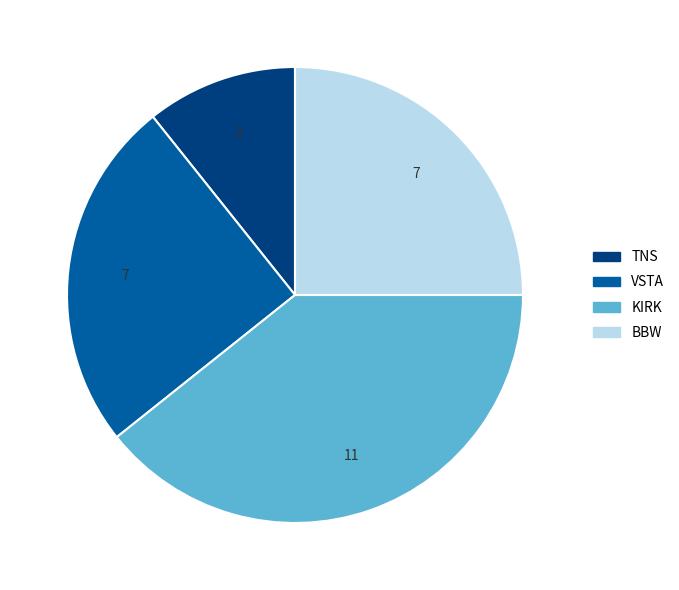

Does any single category account for the majority?

No